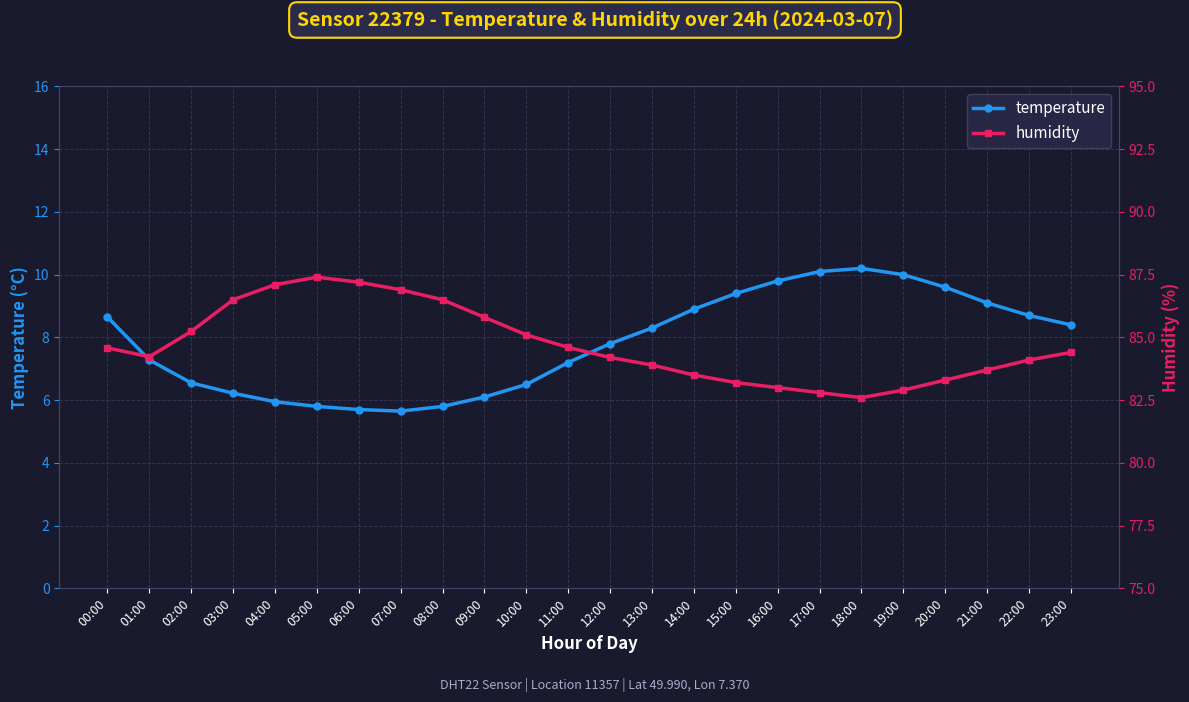

How many values in the humidity series are below 84?

9